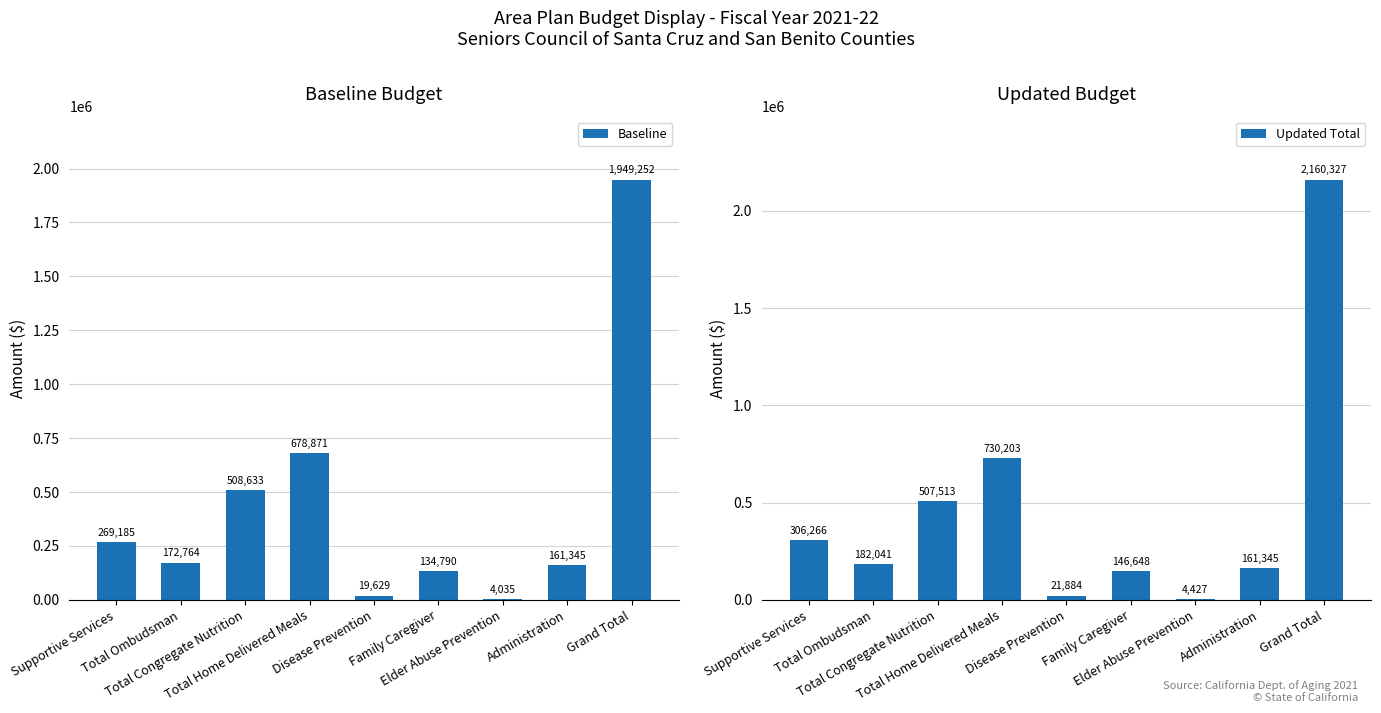

Rank the series at Disease Prevention from highest to lowest value.

Updated Total, Baseline